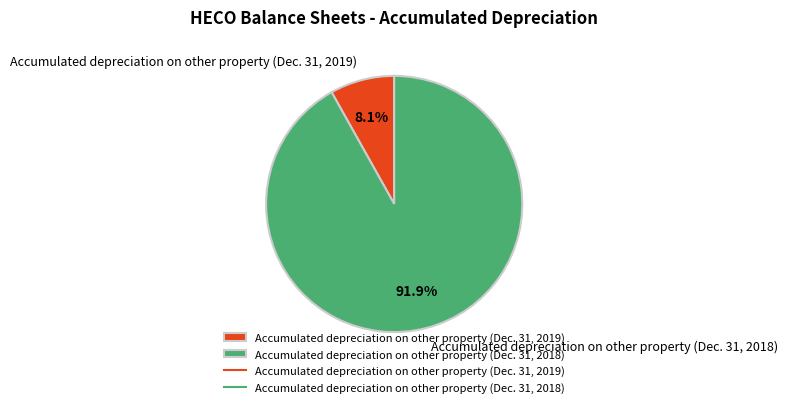

Rank the categories by value from lowest to highest.

Accumulated depreciation on other property (Dec. 31, 2019), Accumulated depreciation on other property (Dec. 31, 2018)